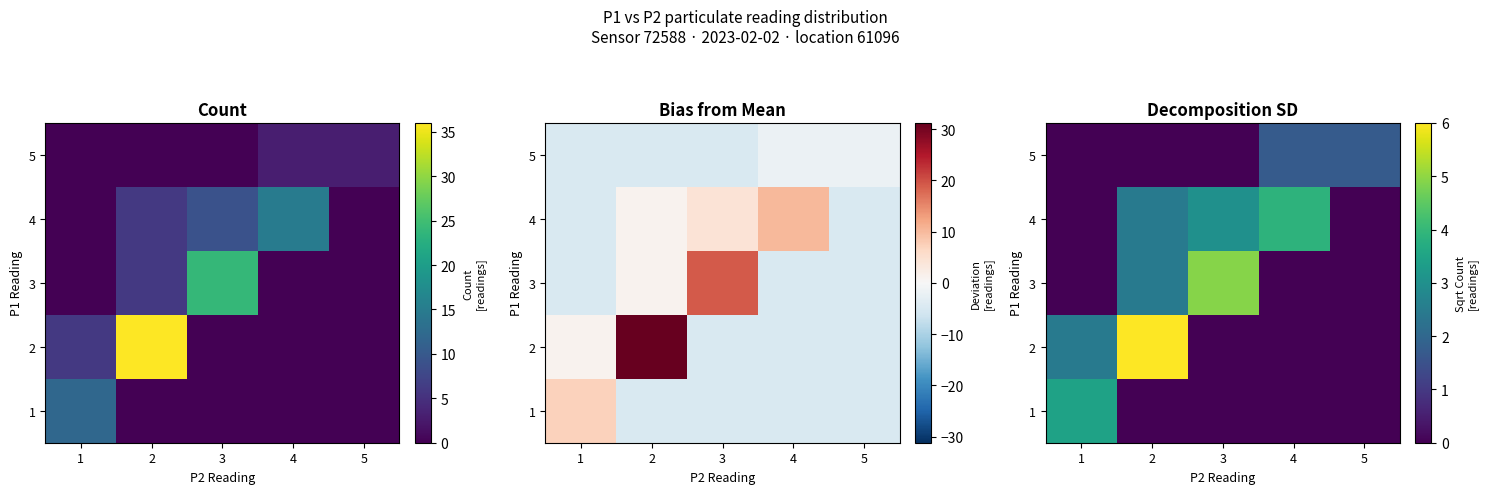

Count the number of categories in the chart.

5